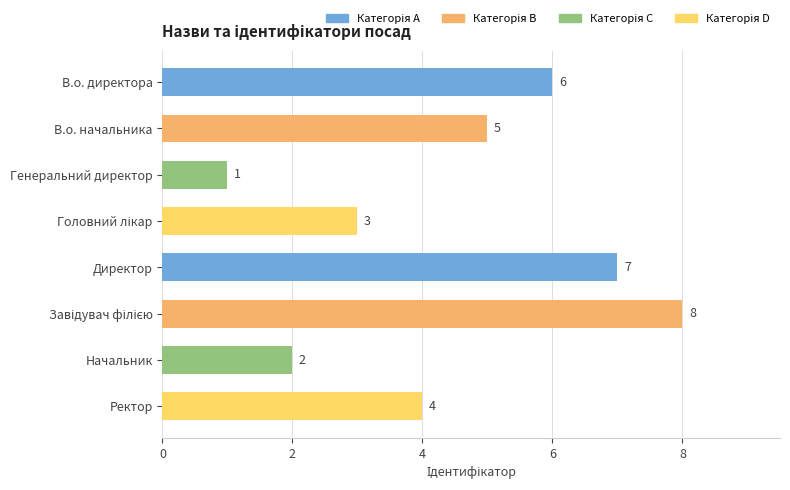

Reading bottom to top, extract all data points from this chart.

4	2	8	7	3	1	5	6